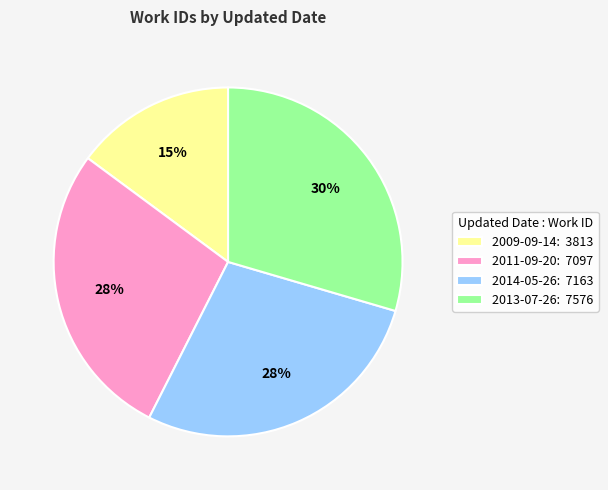

Approximately how many times larger is the value at 2011-09-20: 7097 compared to 2014-05-26: 7163?

1.0